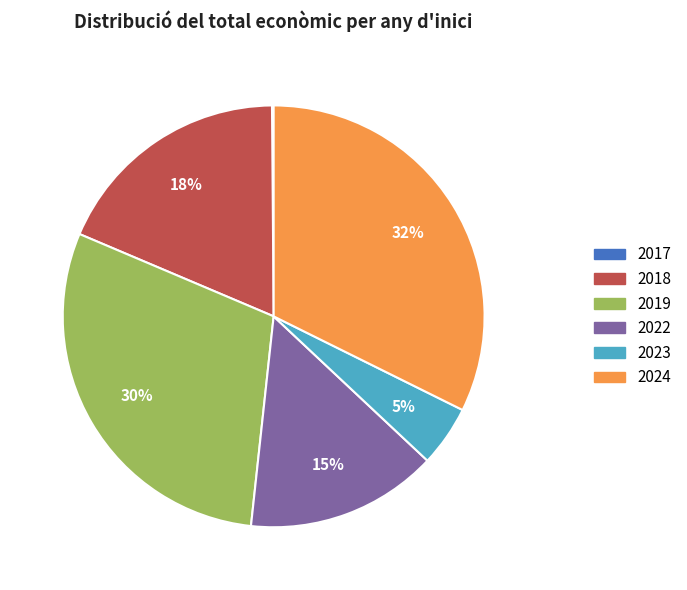

Which has a higher value, 2022 or 2019?

2019